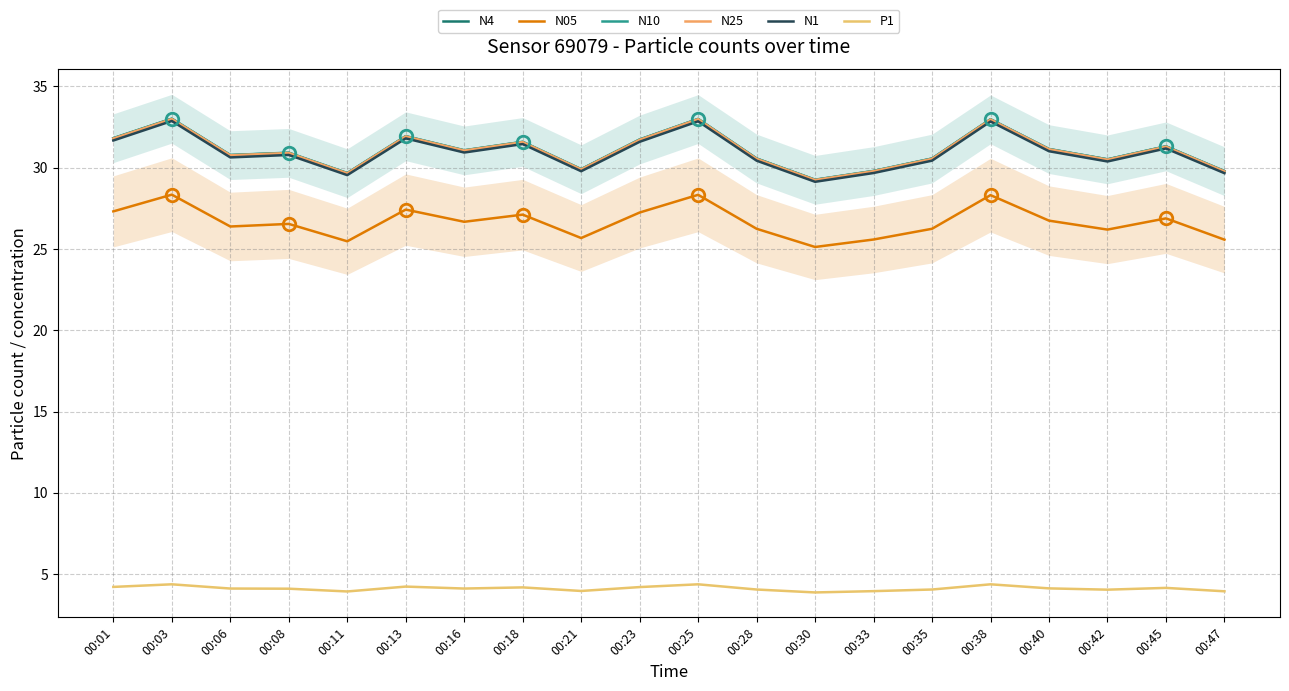

True or false: N10 has a value of 29.8 at 00:47.

True